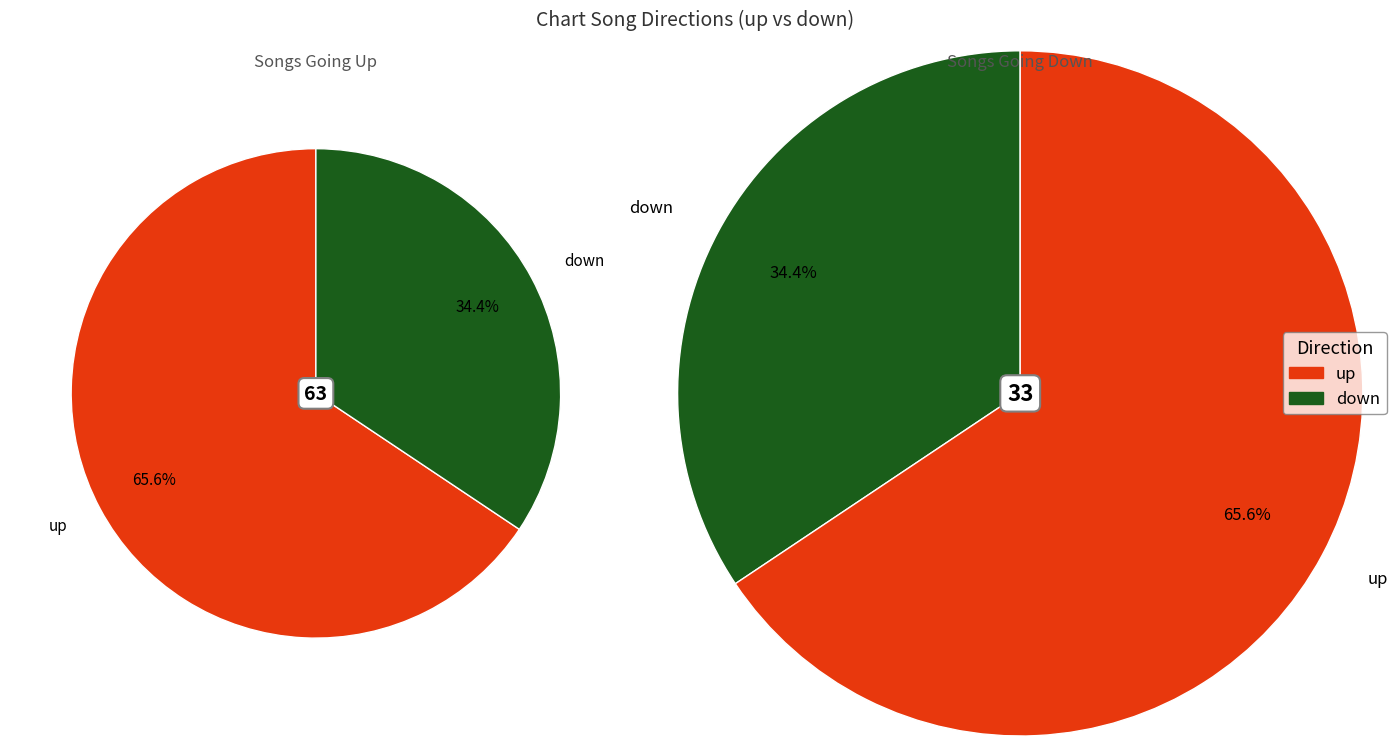

To the nearest percent, what is the difference between the up and down slice percentages?

31%